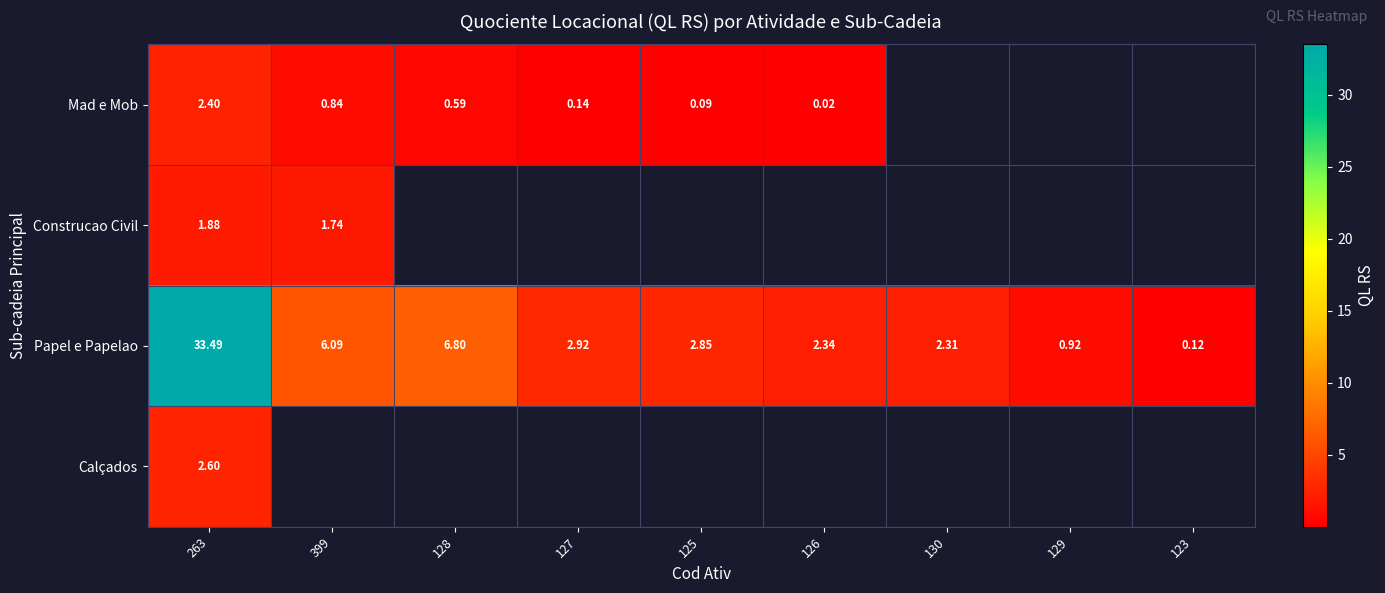

What is the difference between the maximum and minimum values in the Construcao Civil series?

0.1